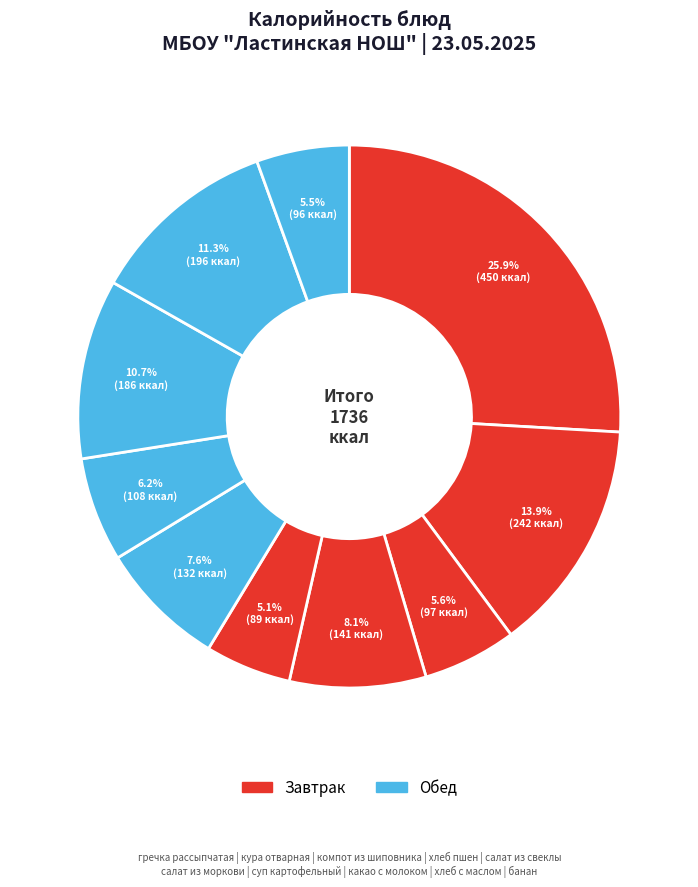

How many slices are in this pie chart?

10